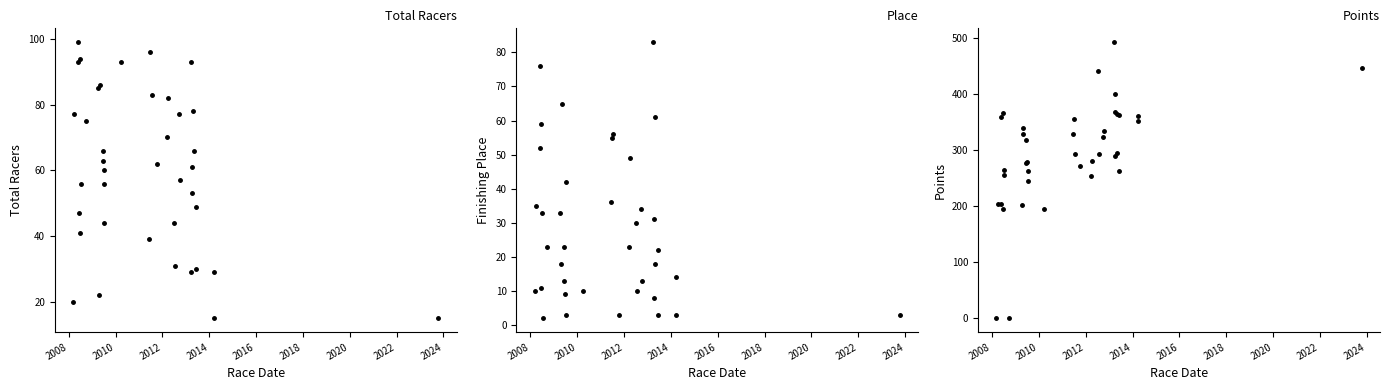

How many interior local valleys does the Total Racers series have?

9